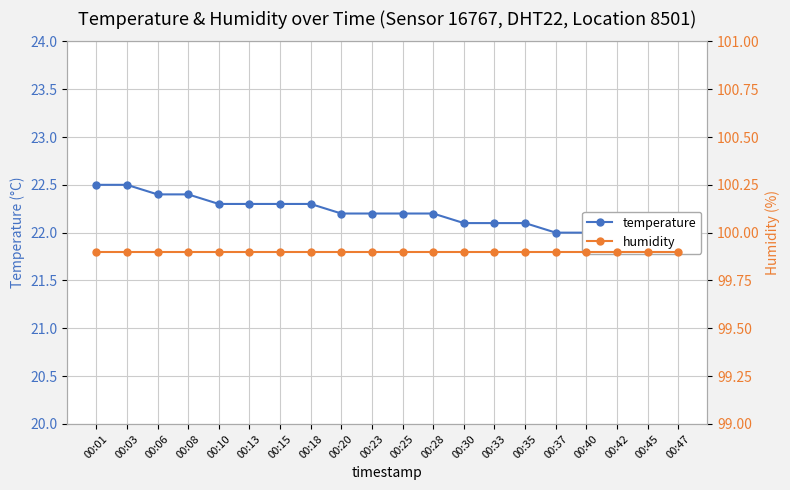

True or false: temperature has more than 1 interior local peaks.

False